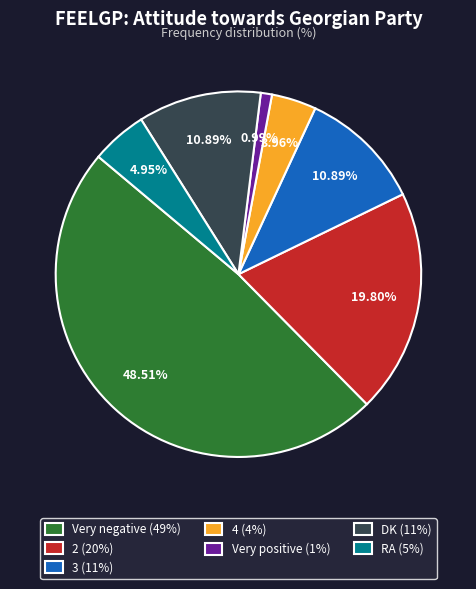

Which slice is the smallest?

Very positive